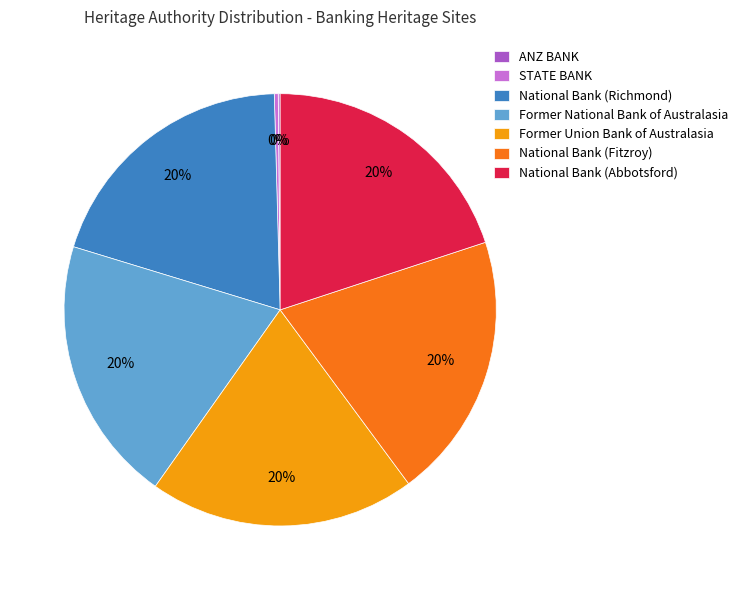

To the nearest percent, what is the average slice percentage?

14%